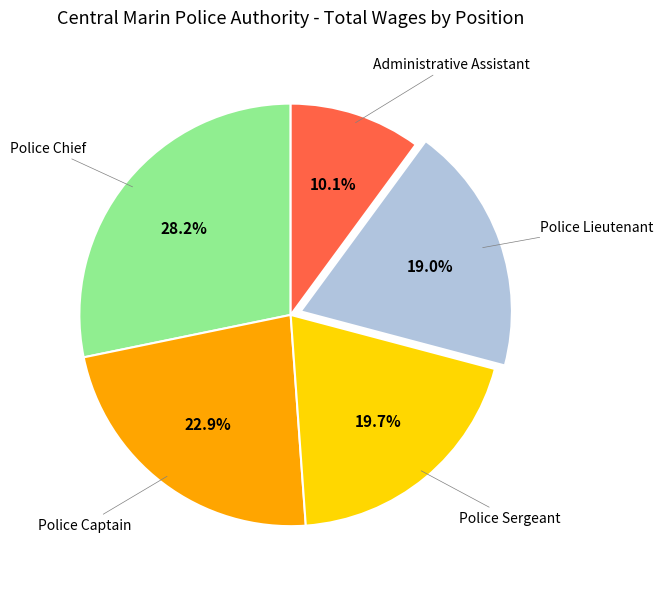

Is there any slice that represents more than half of the pie?

No